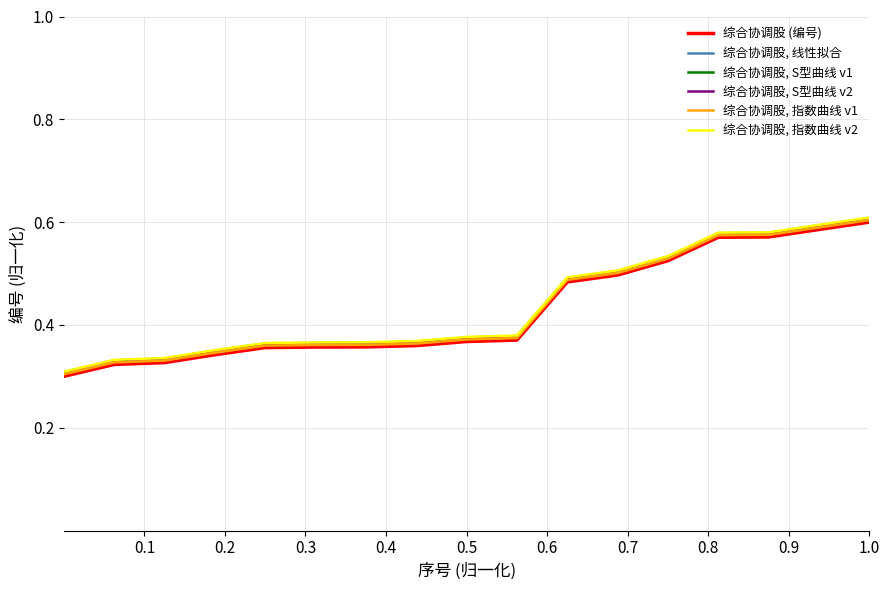

Rank the series by their maximum value, from lowest to highest.

综合协调股 (编号), 综合协调股, 指数曲线 v1, 综合协调股, 线性拟合, 综合协调股, S型曲线 v2, 综合协调股, S型曲线 v1, 综合协调股, 指数曲线 v2